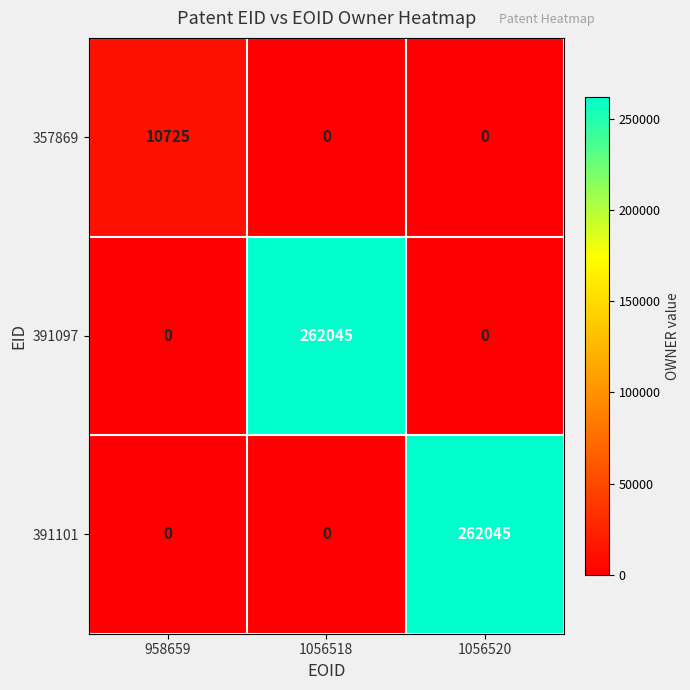

What is the maximum value for 391097?

262045